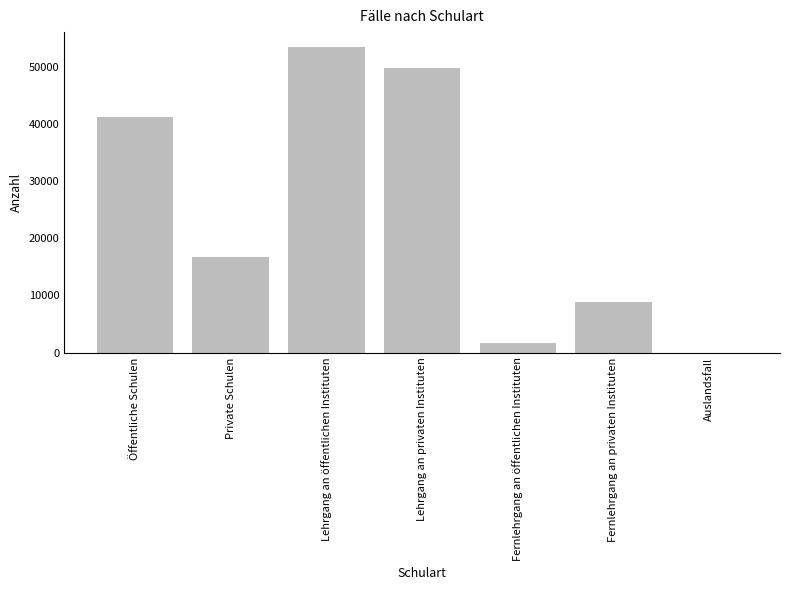

Between Fernlehrgang an öffentlichen Instituten and Auslandsfall, which is larger?

Fernlehrgang an öffentlichen Instituten